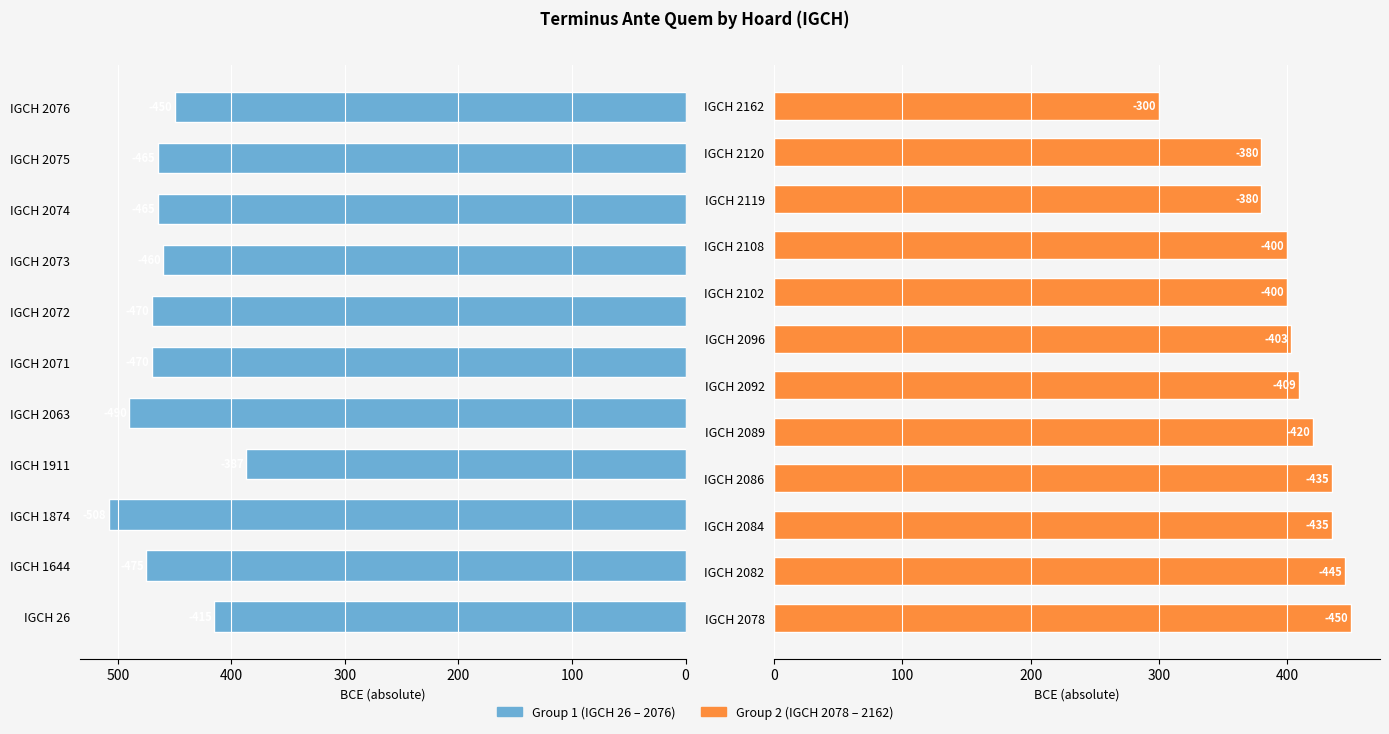

What is the difference between the maximum and minimum values?

208